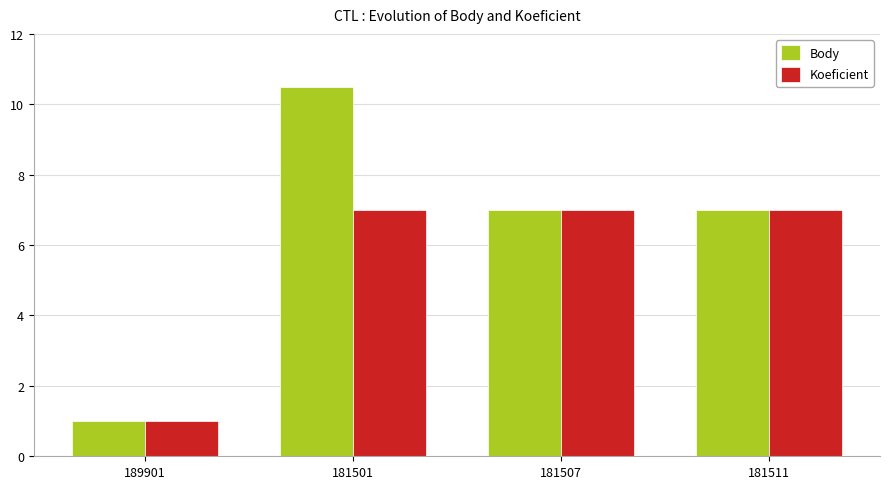

Which category has the lowest value across all series?

189901